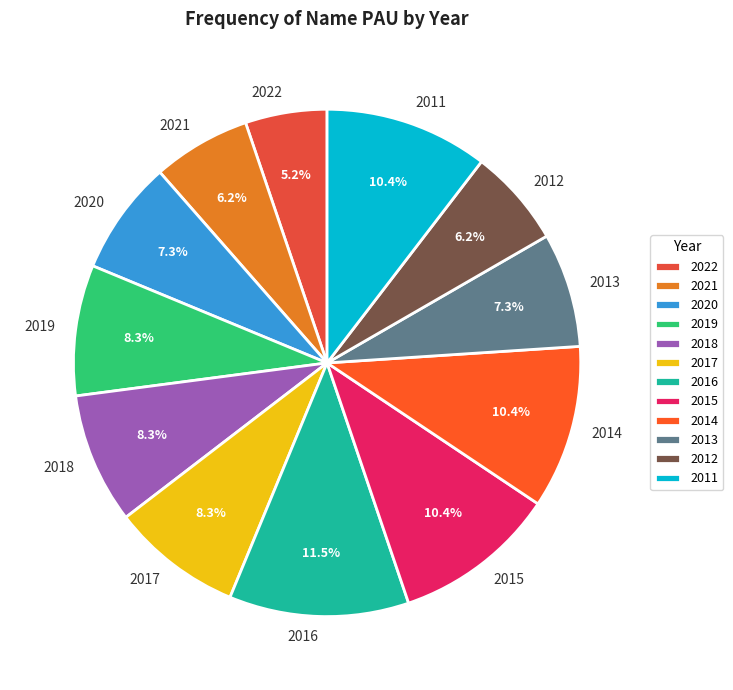

How many slices are in this pie chart?

12